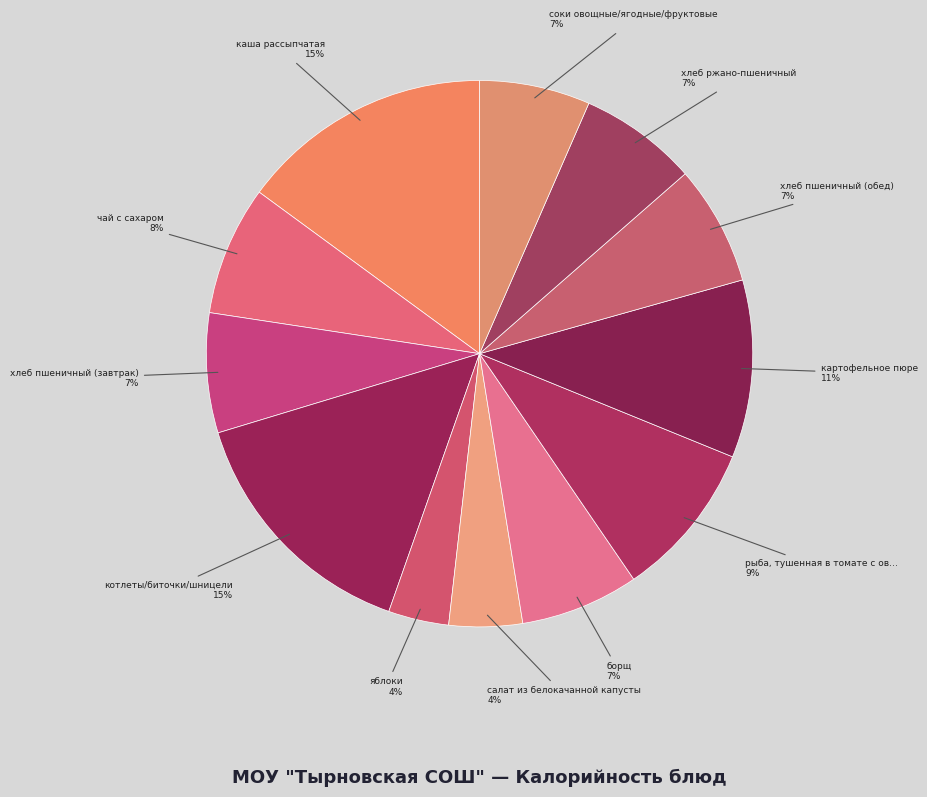

Rank the categories by value from lowest to highest.

яблоки, салат из белокачанной капусты, соки овощные/ягодные/фруктовые, борщ, хлеб ржано-пшеничный, хлеб пшеничный (завтрак), хлеб пшеничный (обед), чай с сахаром, рыба, тушенная в томате с овощами, картофельное пюре, каша рассыпчатая, котлеты/биточки/шницели